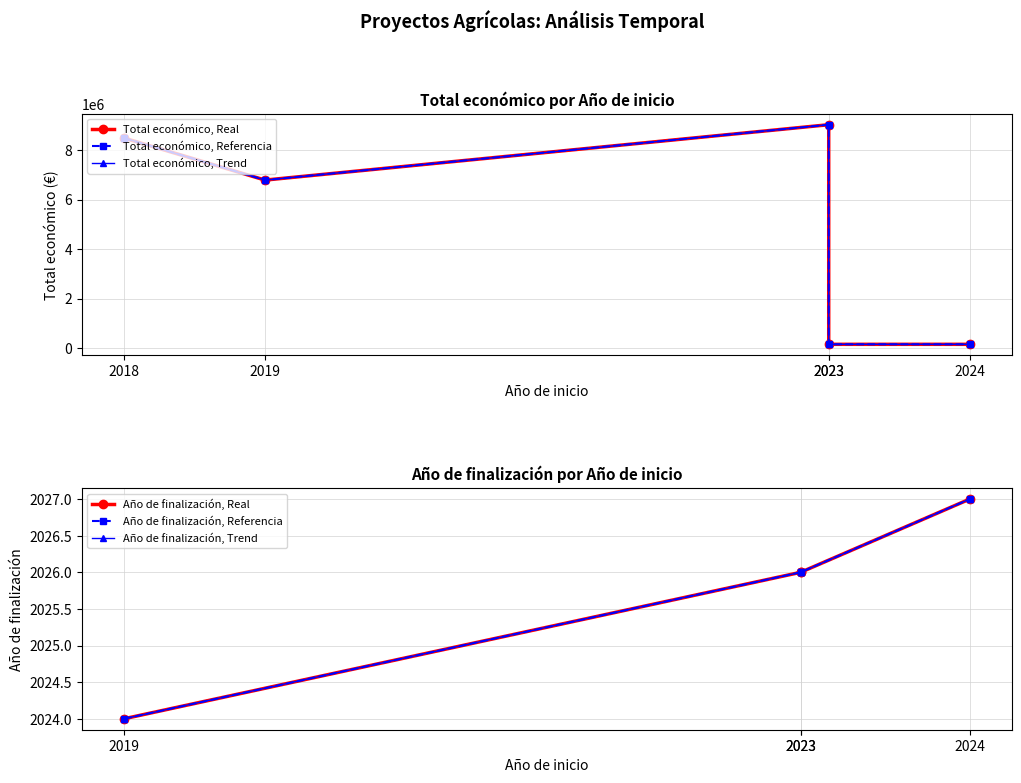

What is the smallest value displayed?

150000